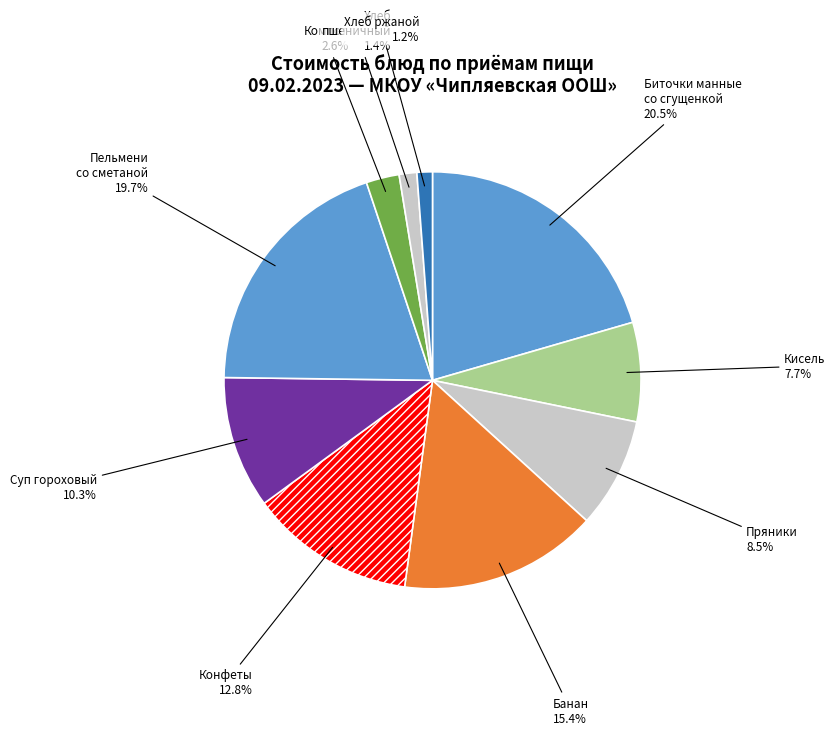

What is the largest slice in the pie chart?

Биточки манные со сгущенкой